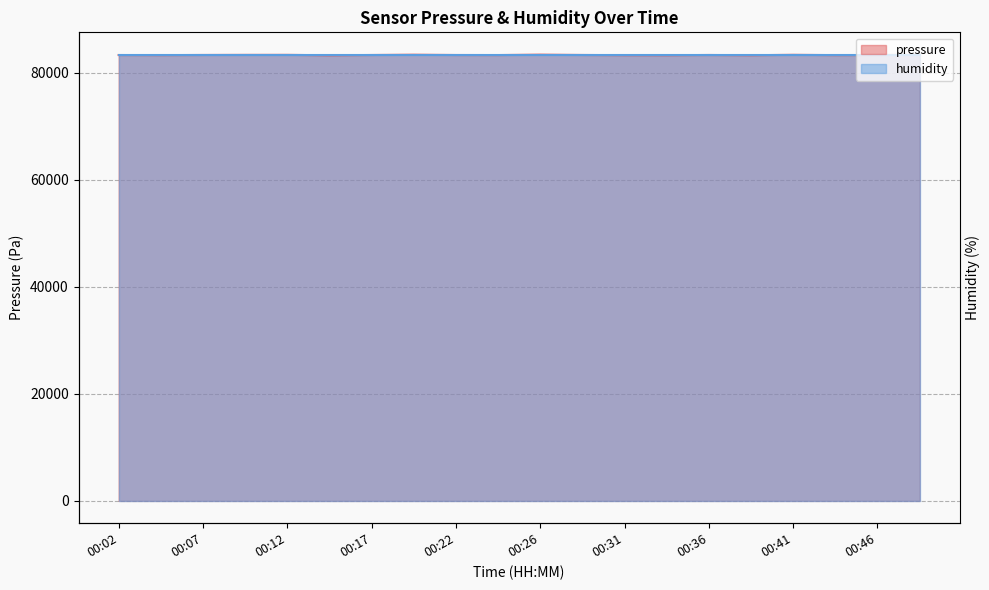

Rank the categories by value from lowest to highest.

00:14, 00:34, 00:39, 00:31, 00:04, 00:44, 00:24, 00:02, 00:22, 00:46, 00:17, 00:36, 00:07, 00:29, 00:09, 00:12, 00:41, 00:48, 00:19, 00:26